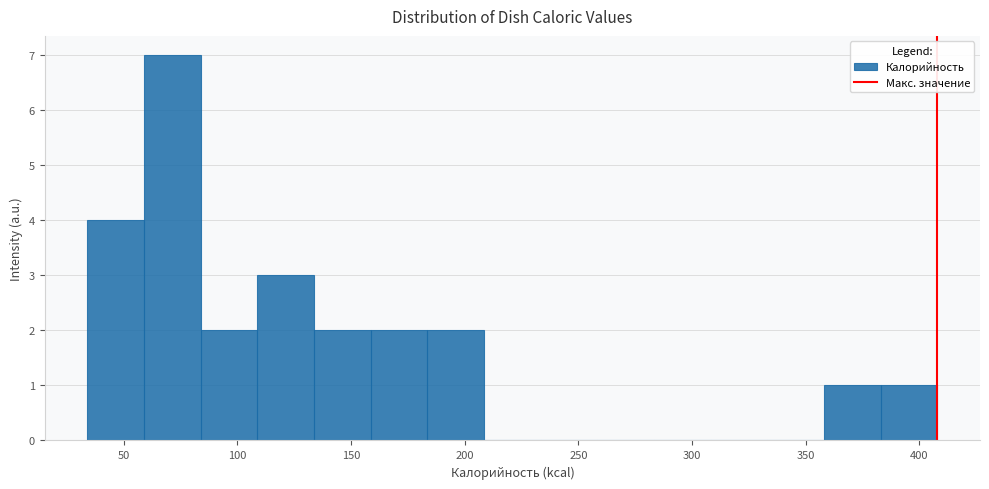

Over which range of the x-axis is the bar tallest?

60 to 85